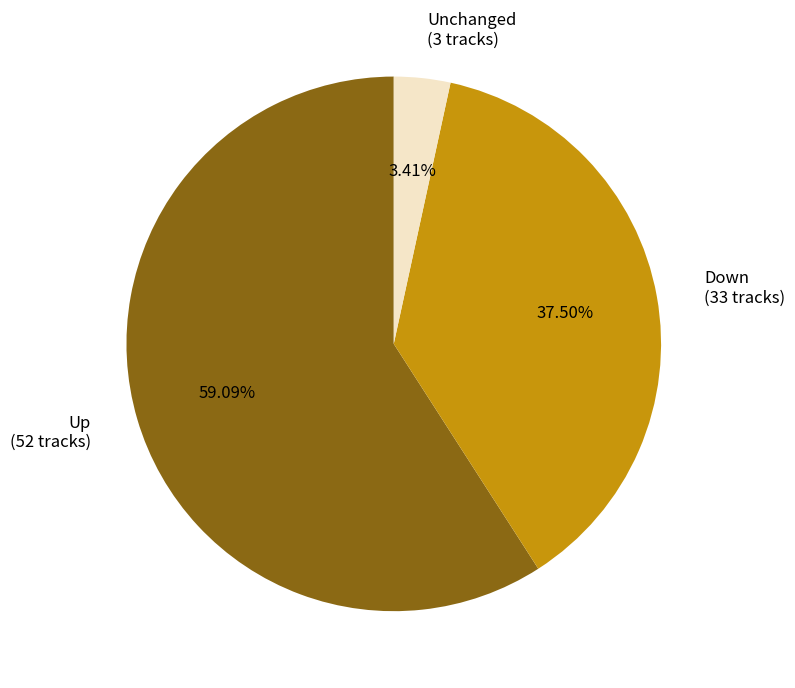

Rank the categories by value from highest to lowest.

Up (52 tracks), Down (33 tracks), Unchanged (3 tracks)